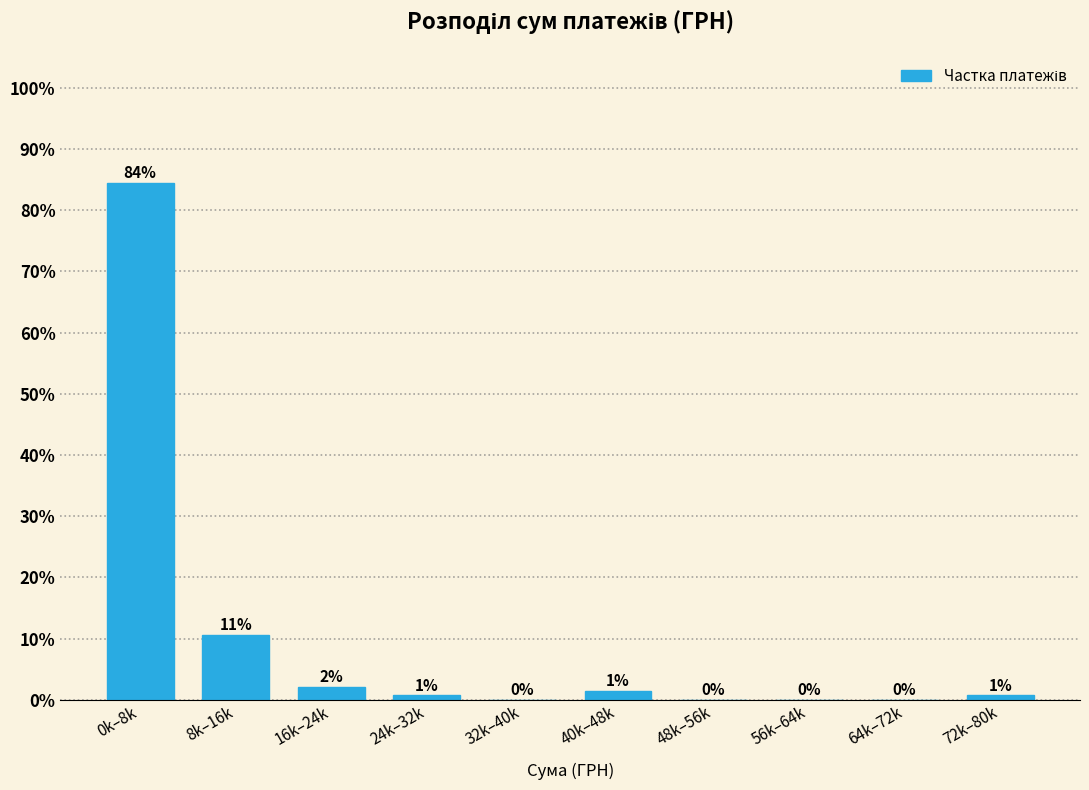

What is the maximum value shown in the chart?

84.4